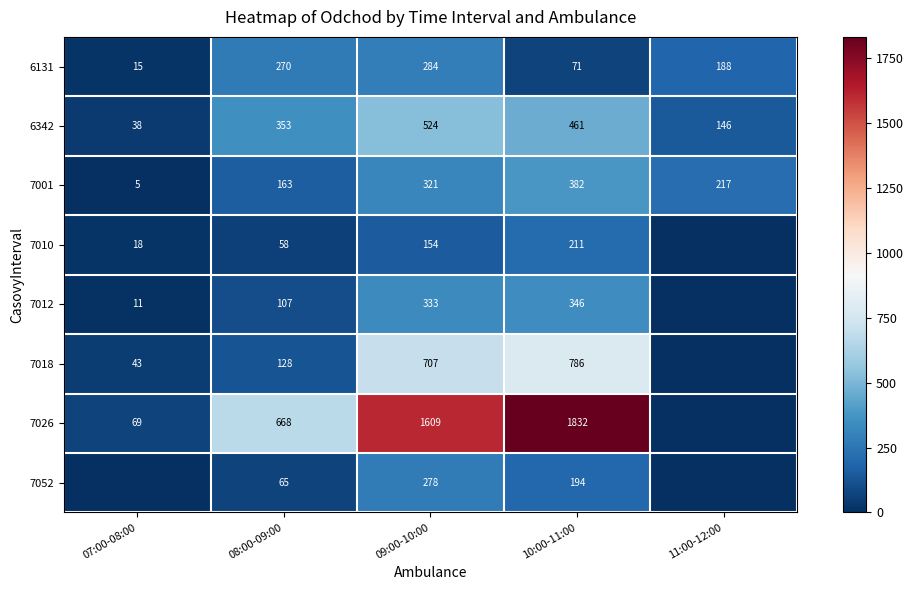

The 7010 series shows 68 at 10:00-11:00. True or false?

False